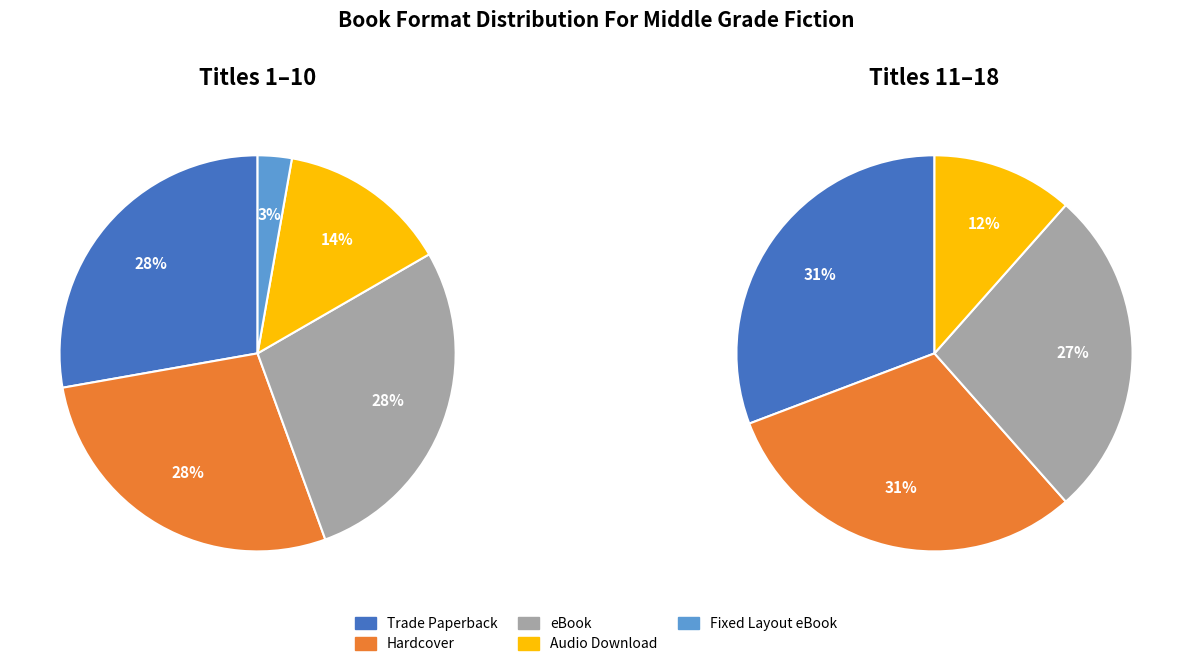

Which category has the smallest portion of the pie?

Fixed Layout eBook